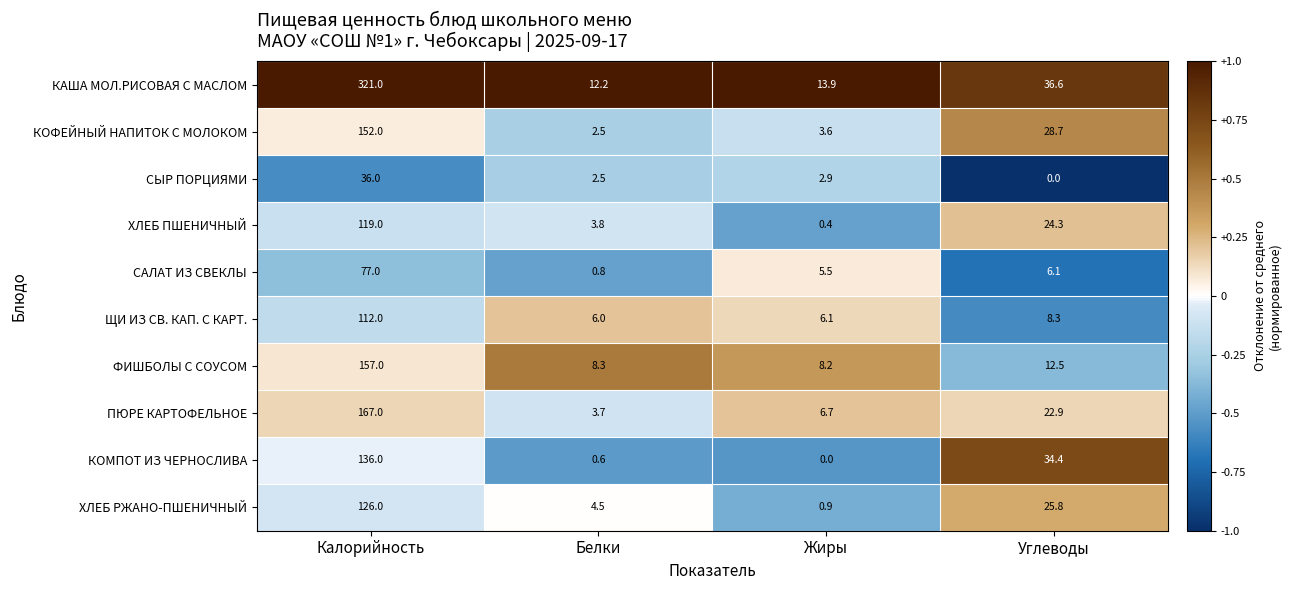

Which series has the widest spread of values?

КАША МОЛ.РИСОВАЯ С МАСЛОМ